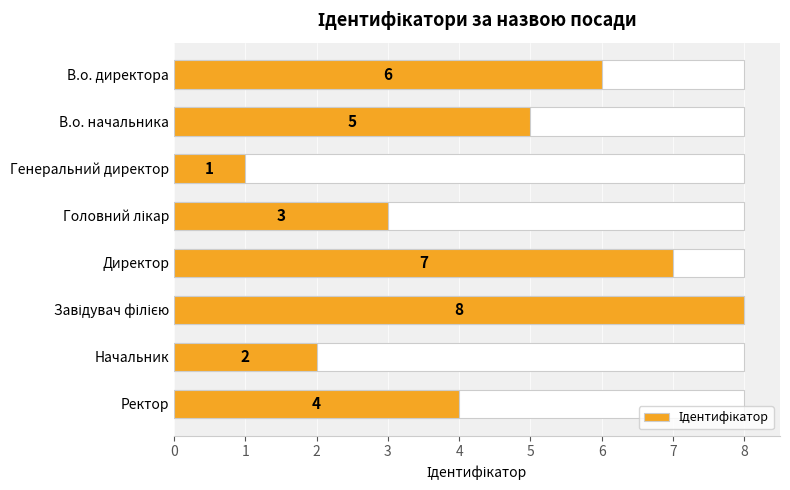

Does the chart contain stacked bars?

No